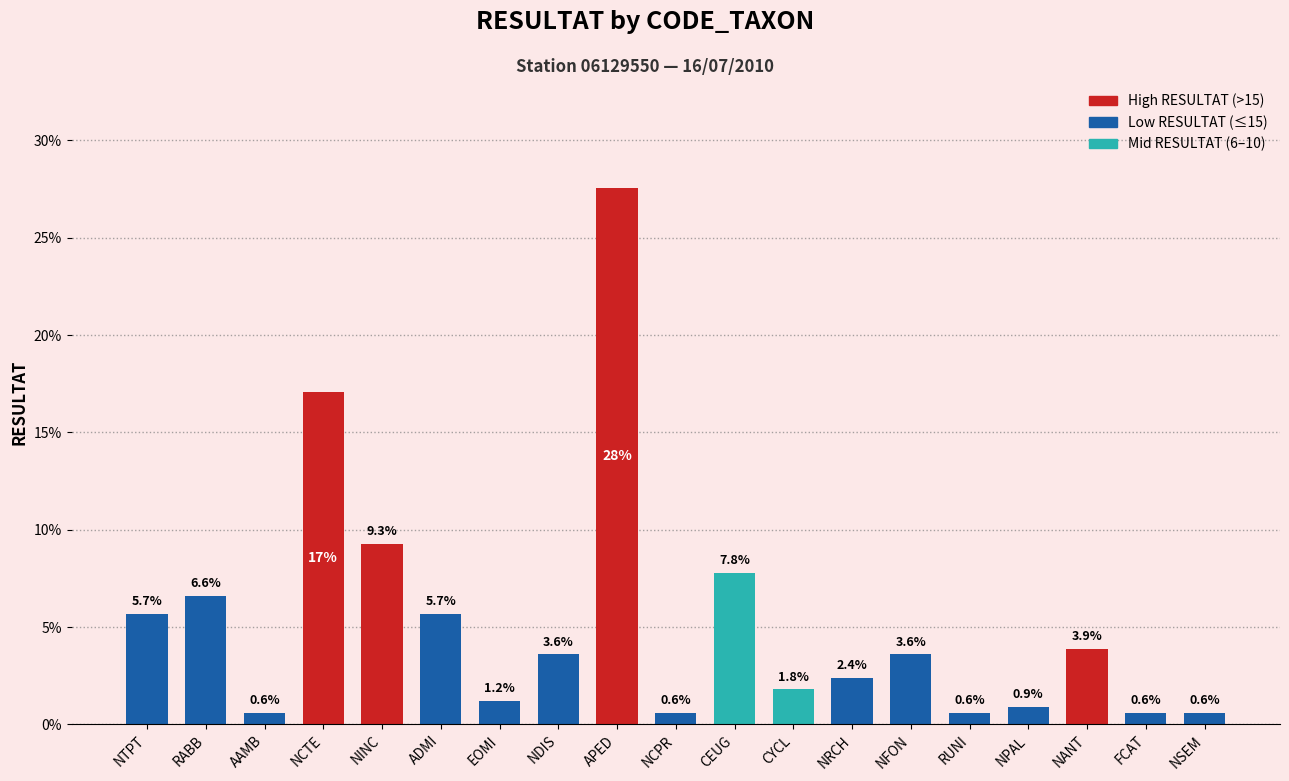

What is the label of the 18th bar from the right?

RABB